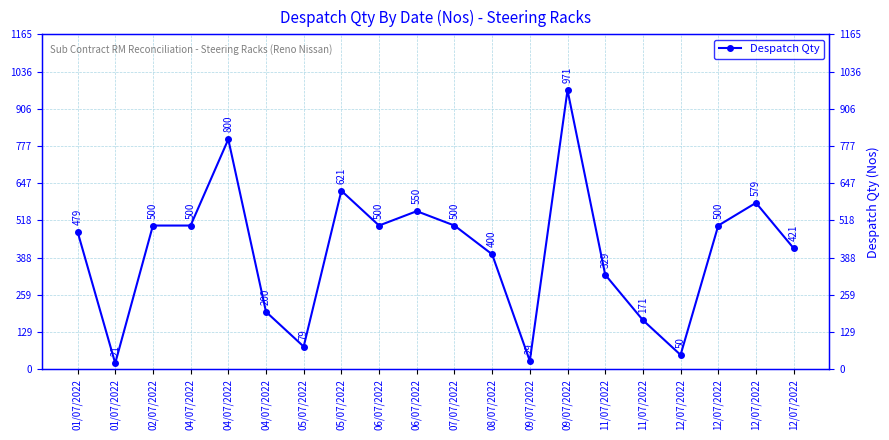

True or false: the data shows 79 at 05/07/2022.

True